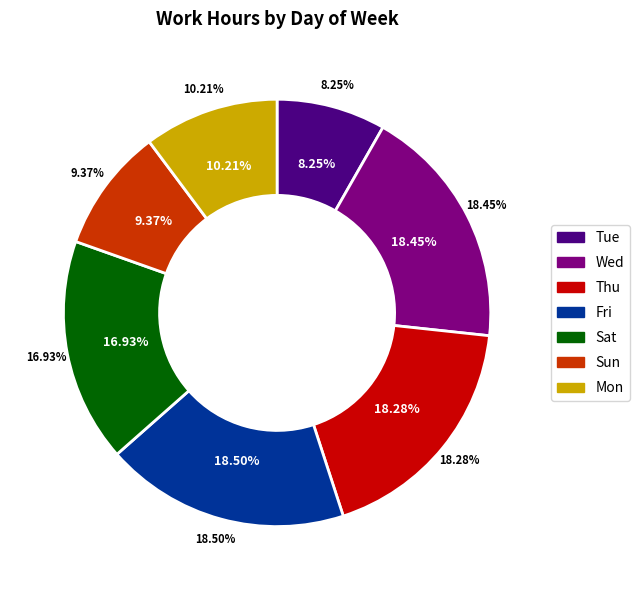

What percentage is NOT represented by Sun?

90.6%